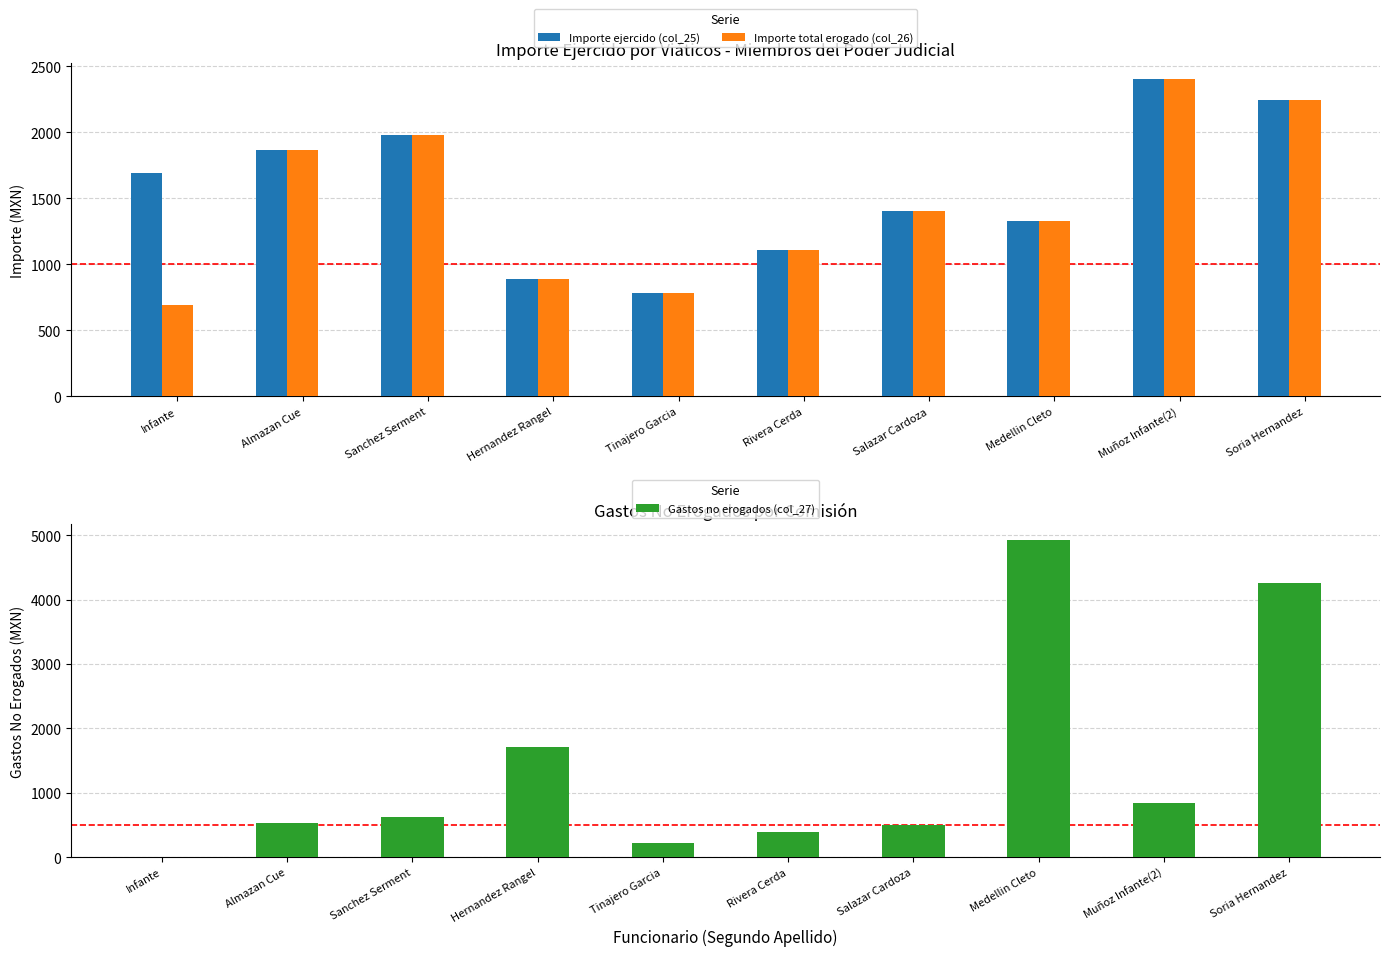

Reading left to right, what are all the values shown in this chart?

Importe ejercido (col_25): 1692.0	1864.0	1980.0	893.0	786.0	1105.8	1404.0	1328.0	2402.0	2245.0
Importe total erogado (col_26): 692.0	1864.0	1980.0	893.0	786.0	1105.8	1404.0	1328.0	2402.0	2245.0
Gastos no erogados (col_27): 8.0	536.0	620.0	1707.0	214.0	394.2	496.0	4922.0	848.0	4255.0